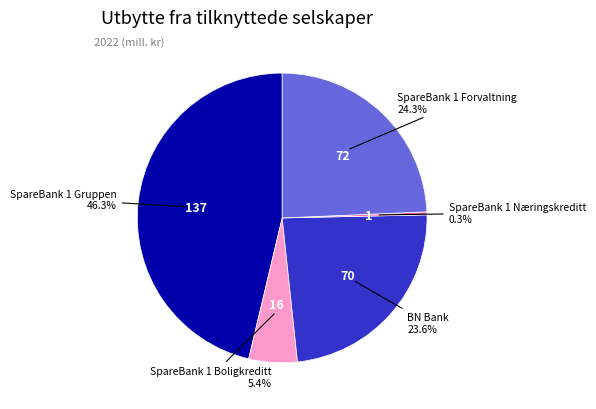

Is there any slice that represents more than half of the pie?

No